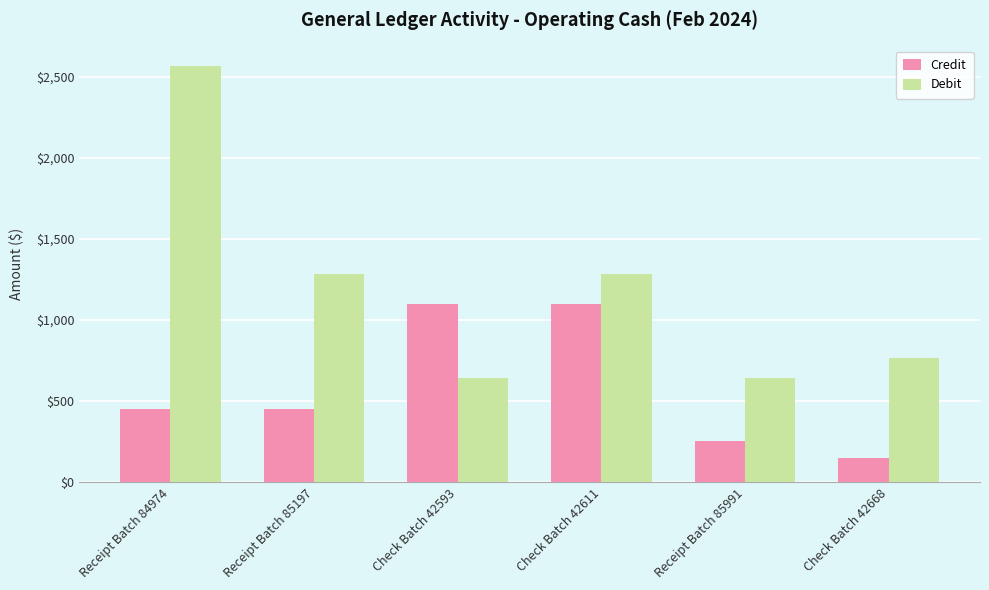

What position from the left is Receipt Batch 84974?

1